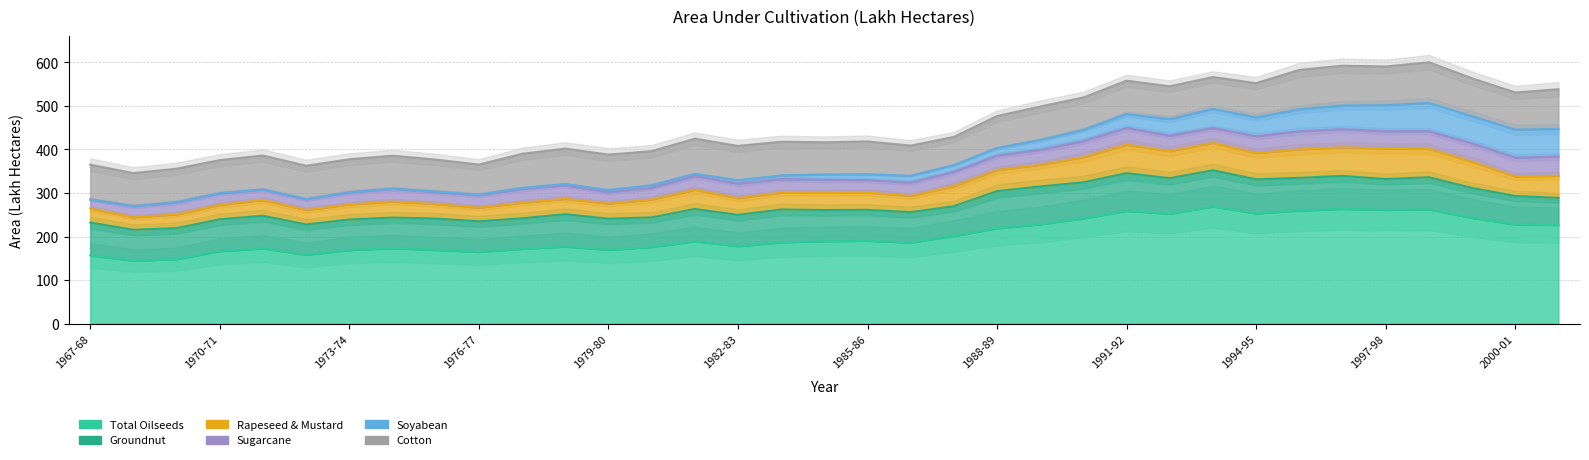

What is the spread (max minus min) of values at 1971-72?

172.4